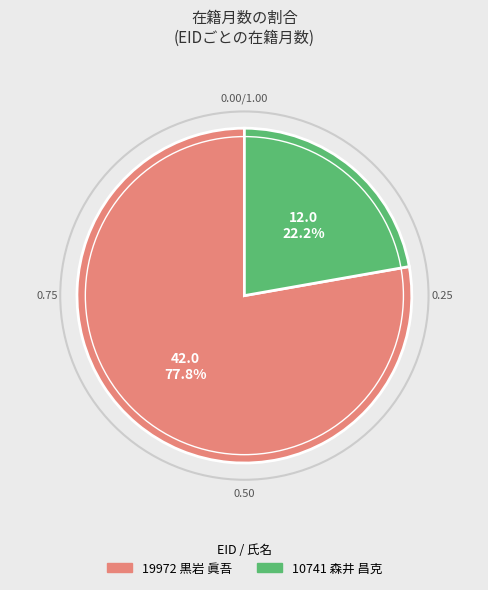

What portion of the pie excludes 10741 森井 昌克?

77.8%